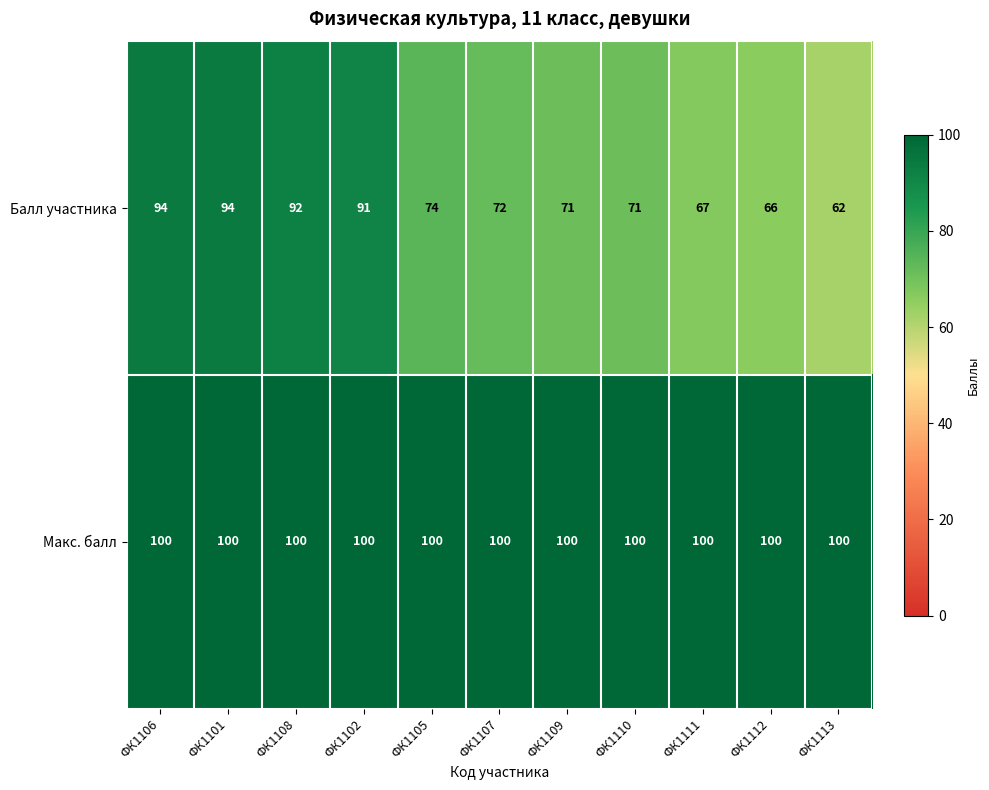

Is it true that Балл участника equals 72 at ФК1107?

True